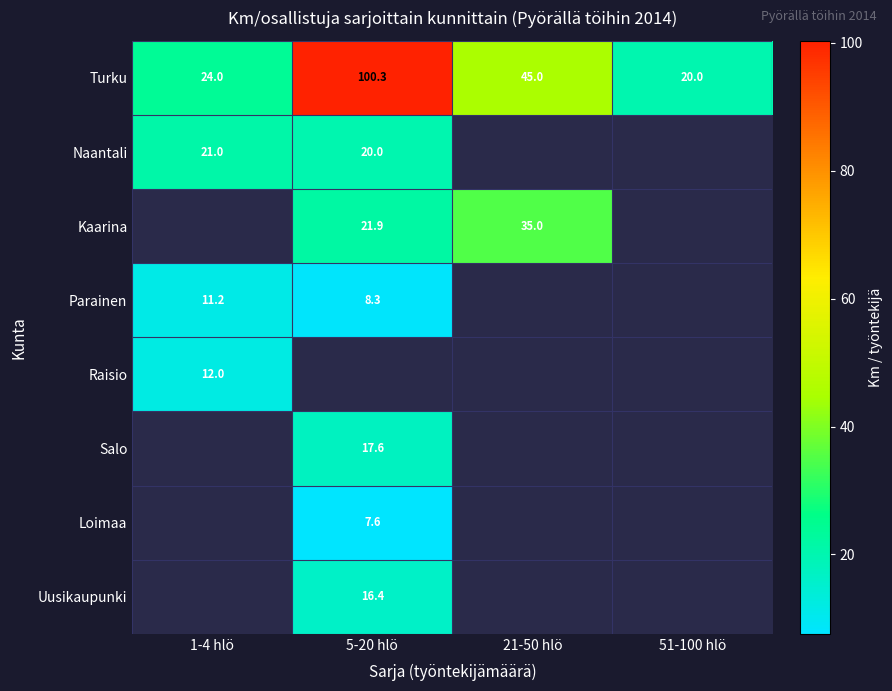

Which series has the largest total across all categories?

Turku